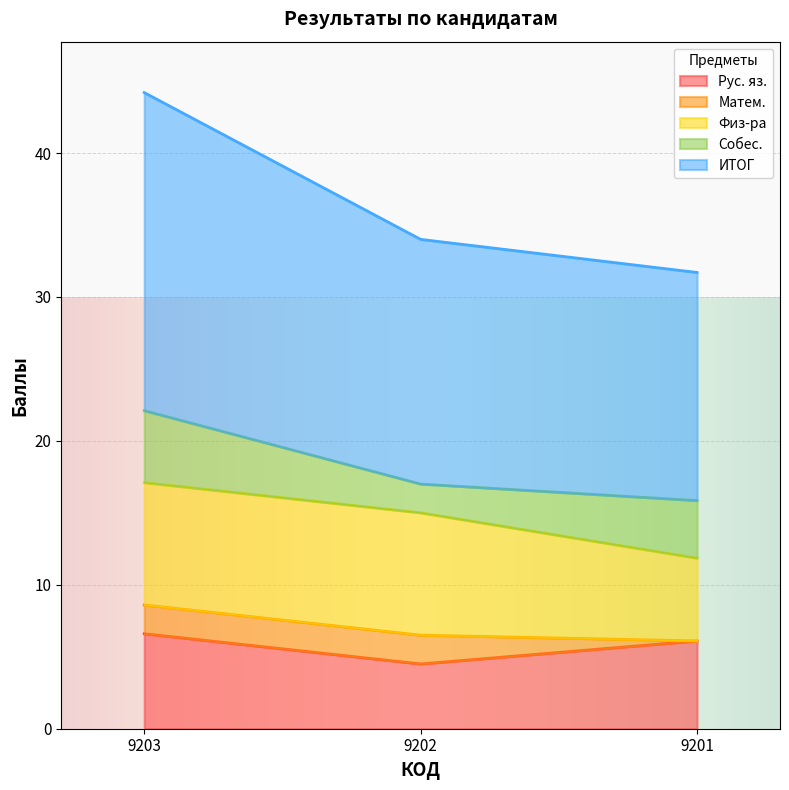

What is the sum of the Рус. яз. values at 9202 and 9201?

10.6